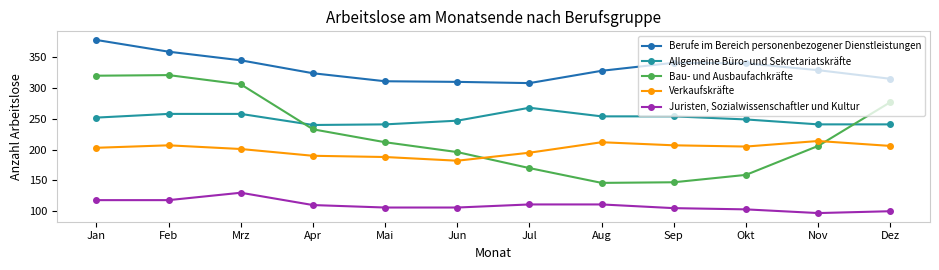

Which series changed the most between Sep and Dez?

Bau- und Ausbaufachkräfte